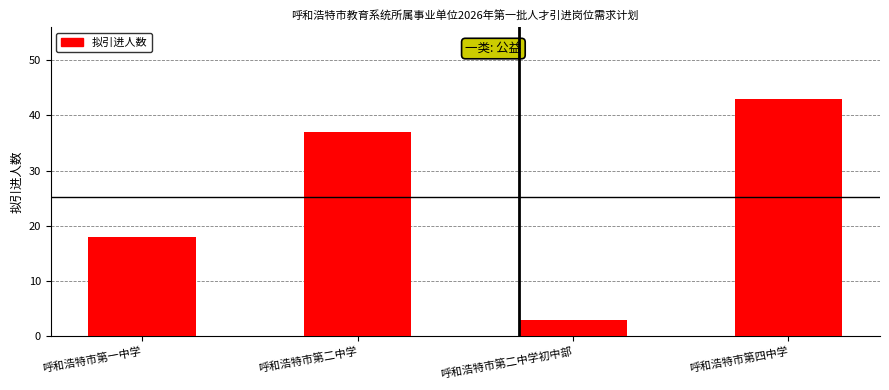

Is it true that the value at 呼和浩特市第二中学 is 8?

False